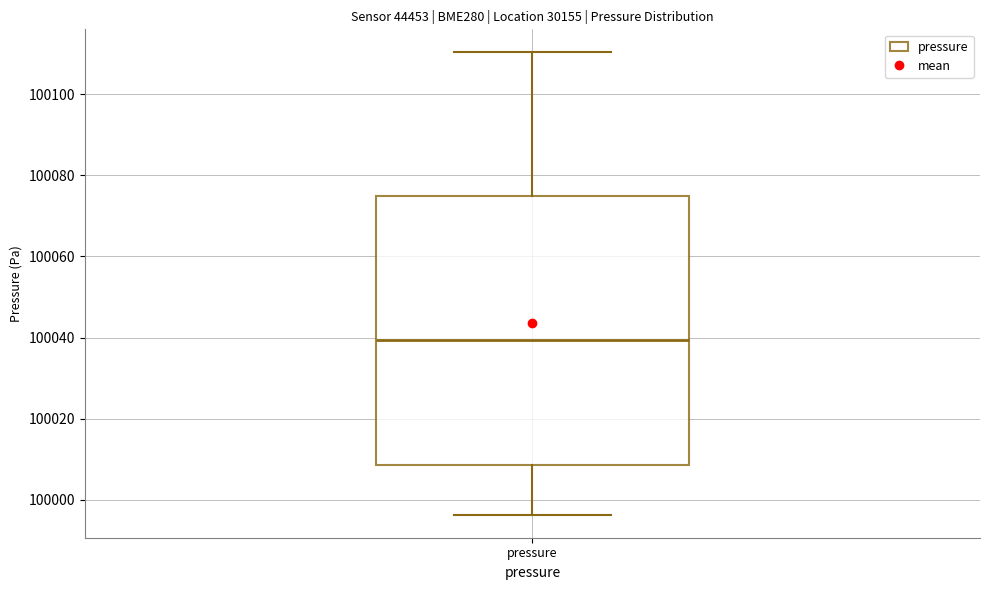

Read this box plot against the y-axis: the position of the median line, the range covered by the box, and the ends of both whiskers. The values are not printed on the chart, so give them approximately, as read against the axis.

median 100040, box 100008 to 100074, whiskers 99996 to 100110